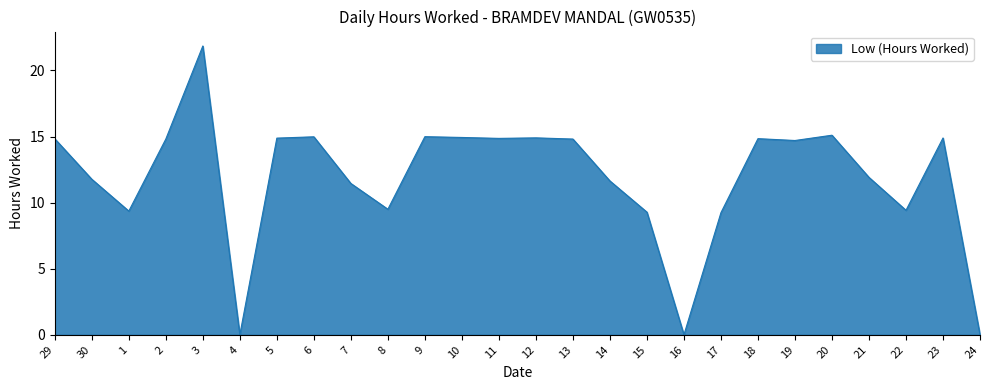

What is the average value?

11.9